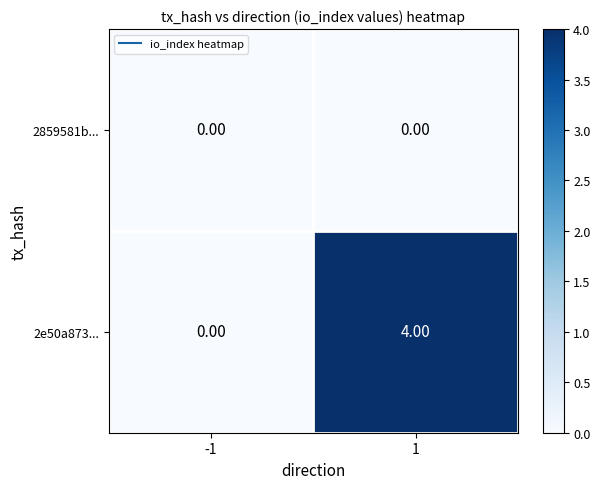

List the series in order of their overall mean, highest first.

2e50a873..., 2859581b...